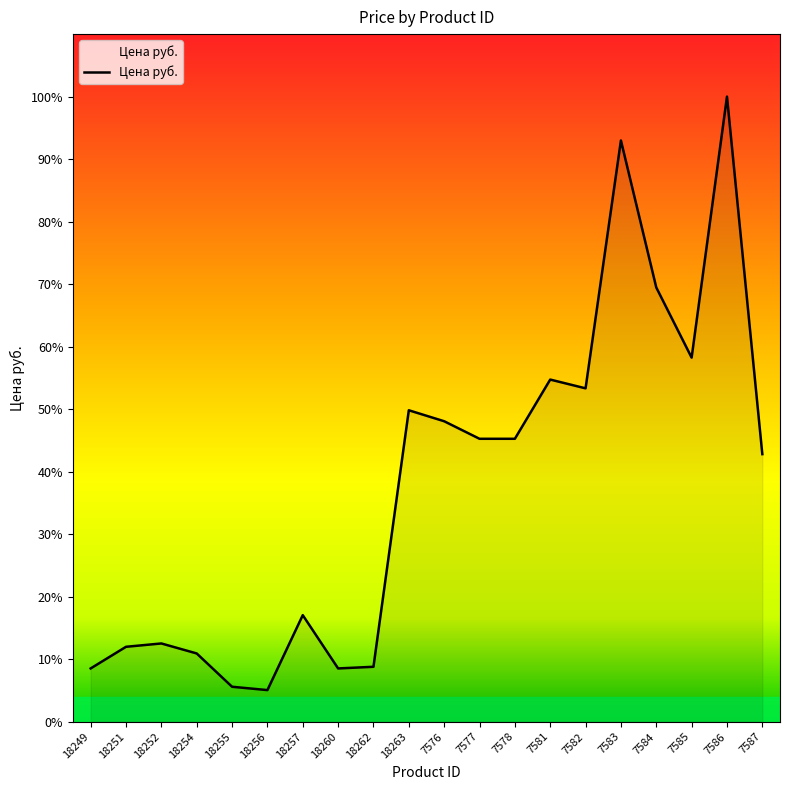

What is the label of the 8th point from the right?

7578